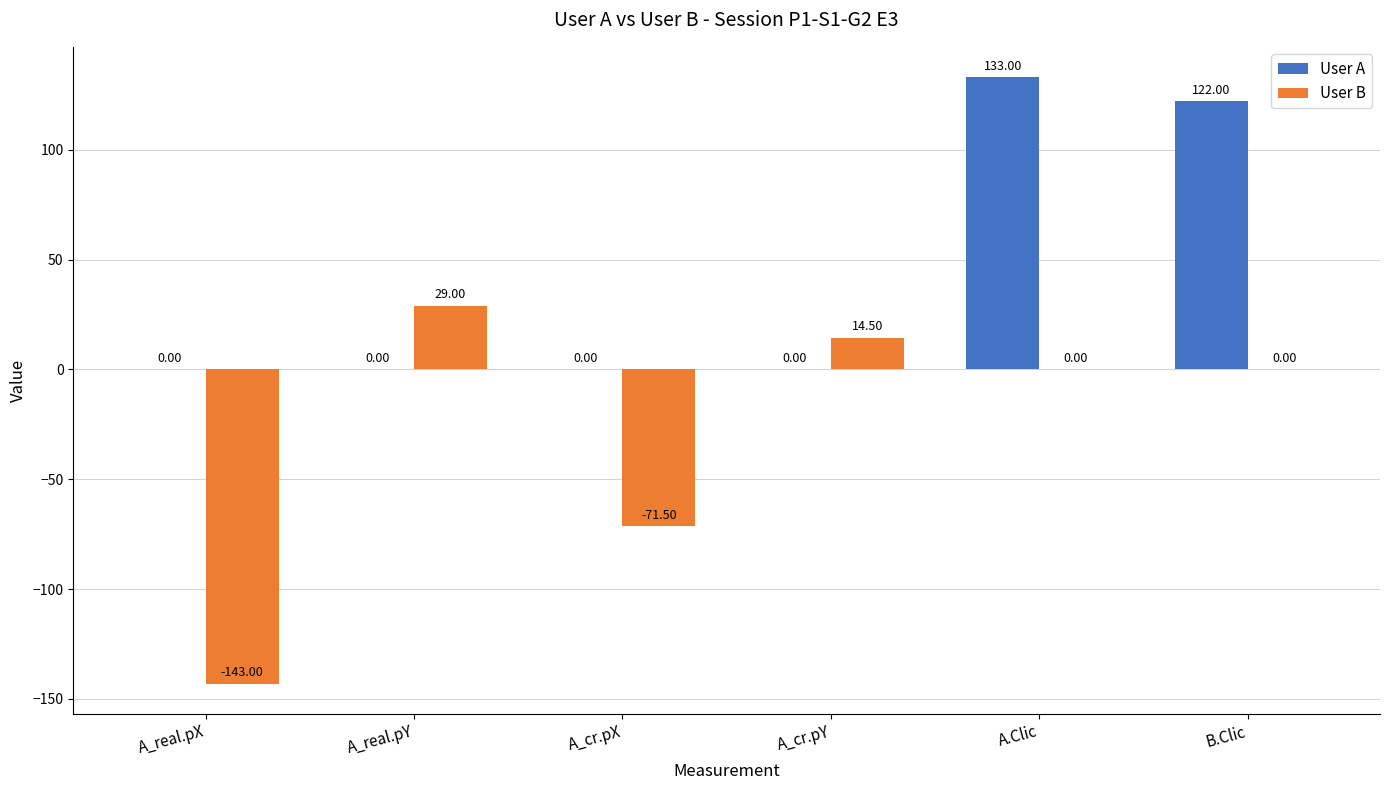

Reading left to right, extract all data points from this chart.

User A: 0.0	0.0	0.0	0.0	133.0	122.0
User B: -143.0	29.0	-71.5	14.5	0.0	0.0